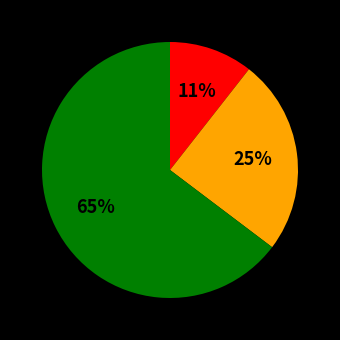

Is there any slice that represents more than half of the pie?

Yes